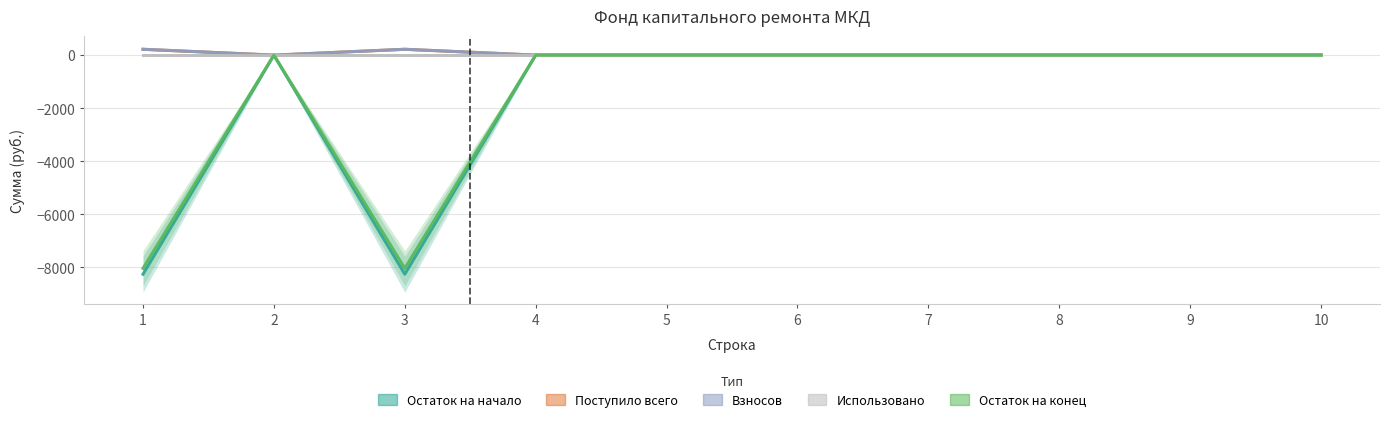

What is the difference between the second highest and second lowest values in the Остаток на конец series?

8034.8